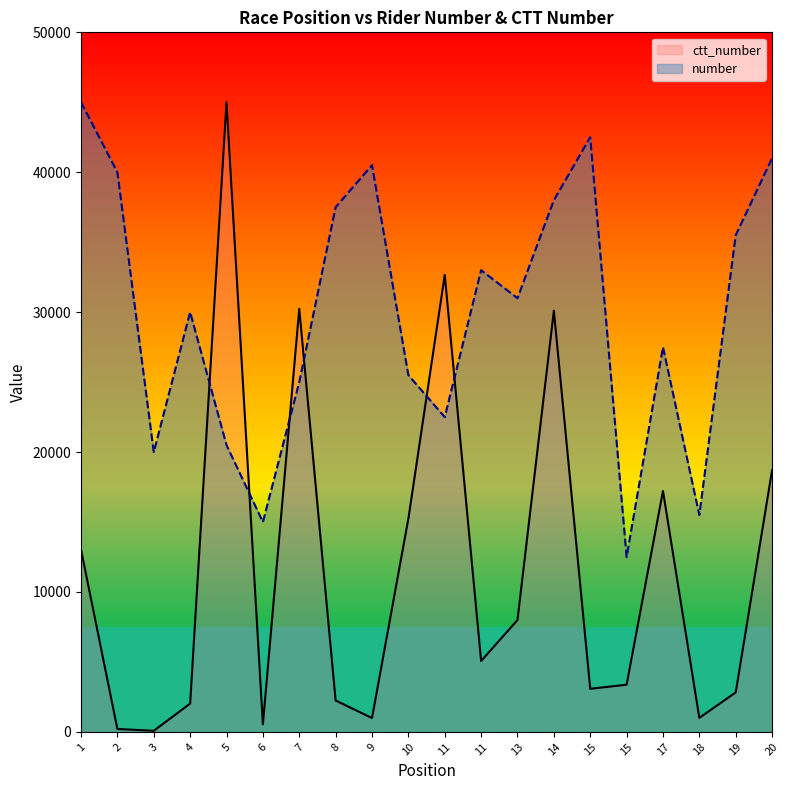

Rank the series by their average value, from lowest to highest.

ctt_number, number